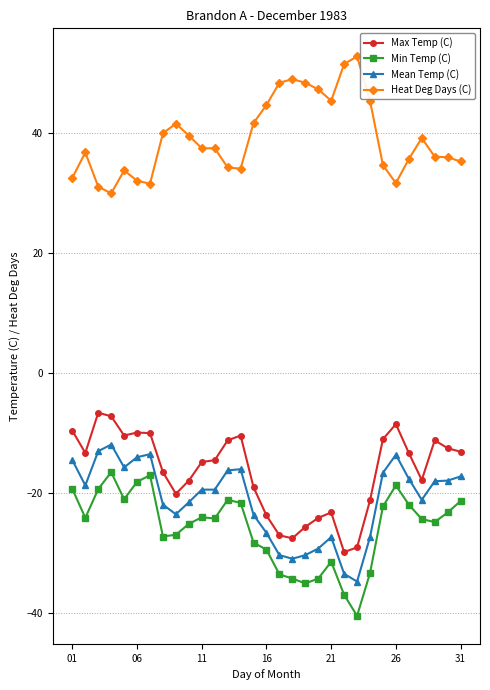

What is the maximum value for Mean Temp (C)?

-11.9